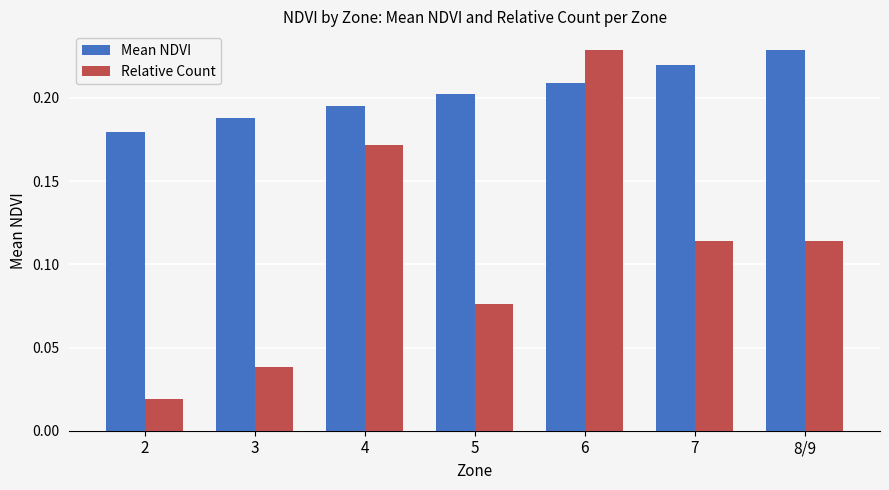

How many bars are there in each group?

2